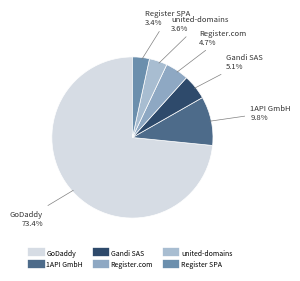

To the nearest percent, what is the difference between the largest and smallest slice percentages?

70%